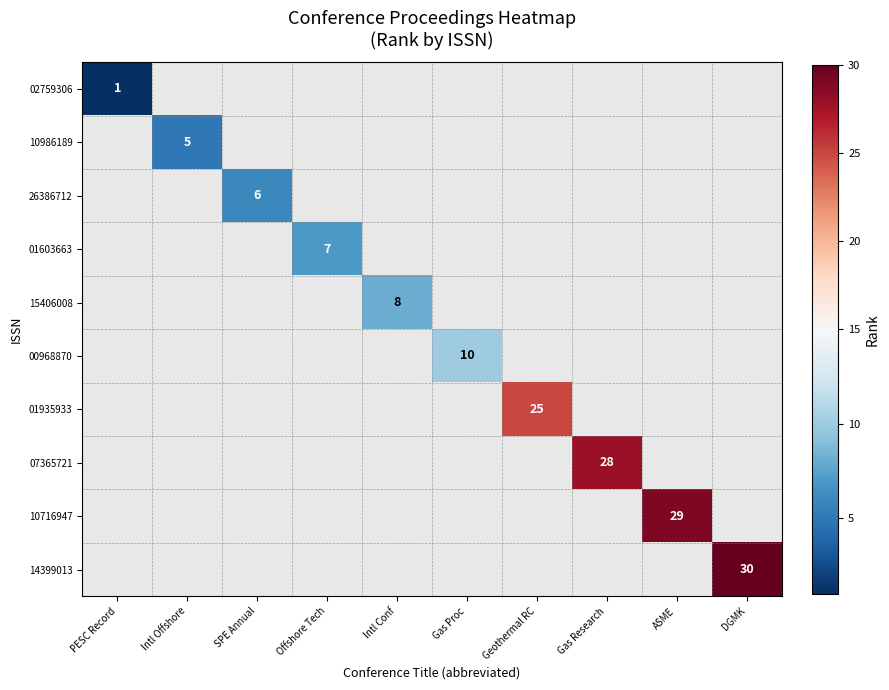

The 07365721 series shows 28 at Gas Research. True or false?

True